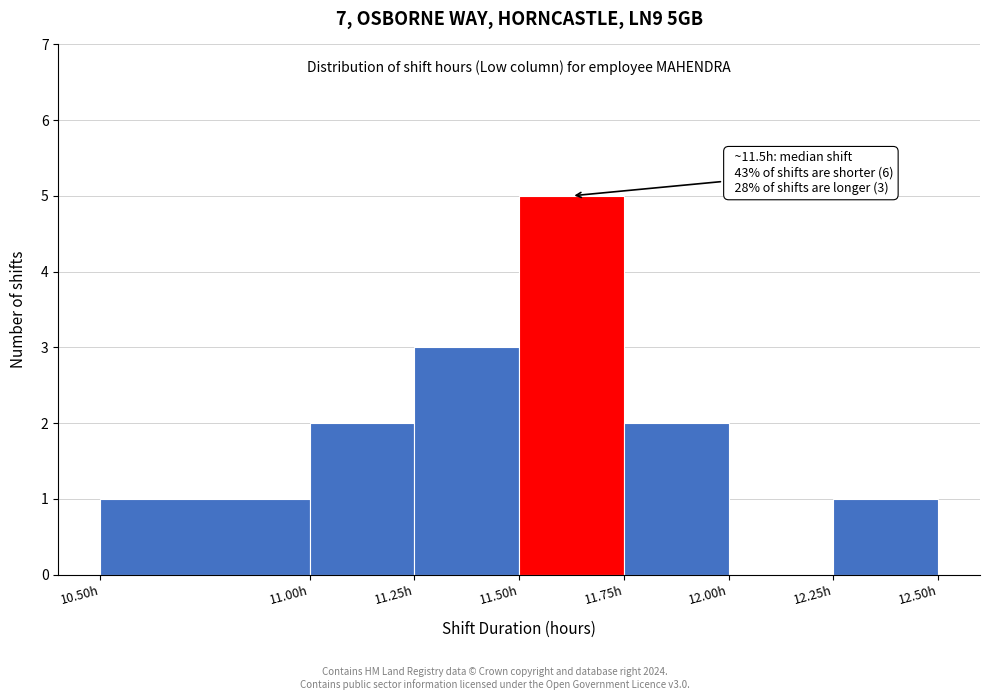

Over which range of the x-axis is the bar tallest?

11.50 to 11.75